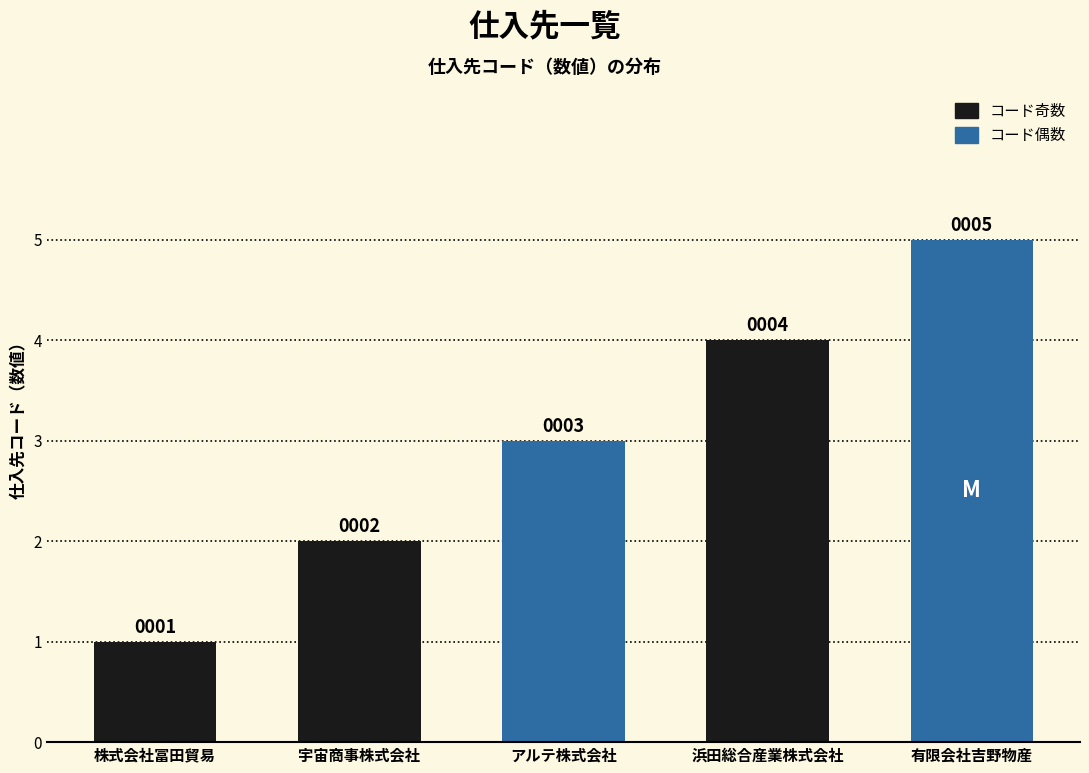

What is the ratio of the value at 株式会社冨田貿易 to the value at 宇宙商事株式会社?

0.5